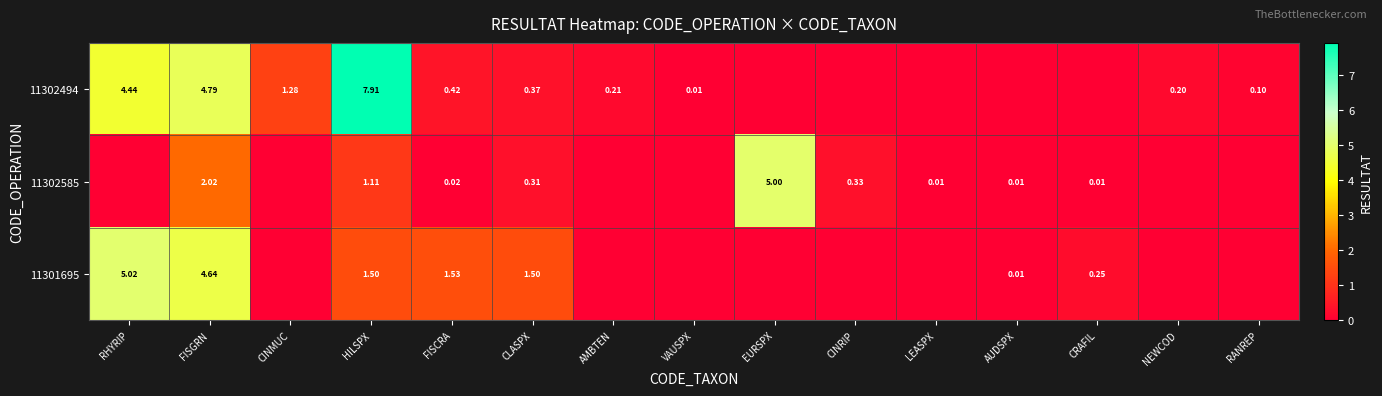

At how many categories does at least one series exceed 1?

7